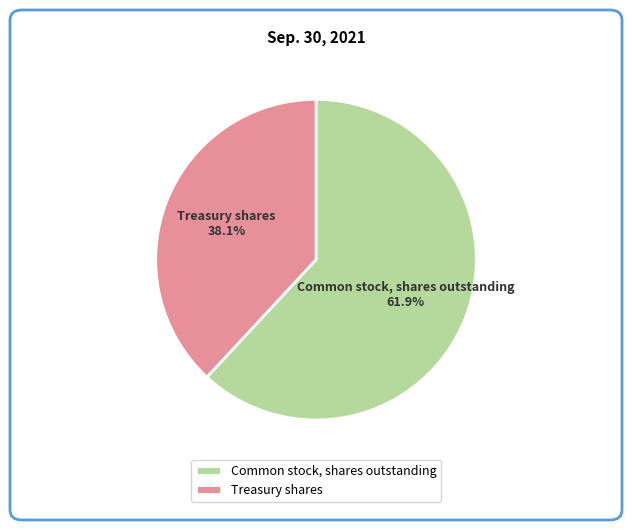

Which category has the biggest portion of the pie?

Common stock, shares outstanding